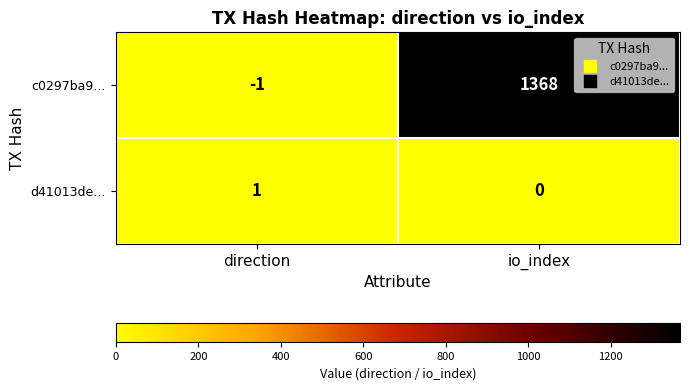

What is the difference between the c0297ba9... values at io_index and direction?

1369